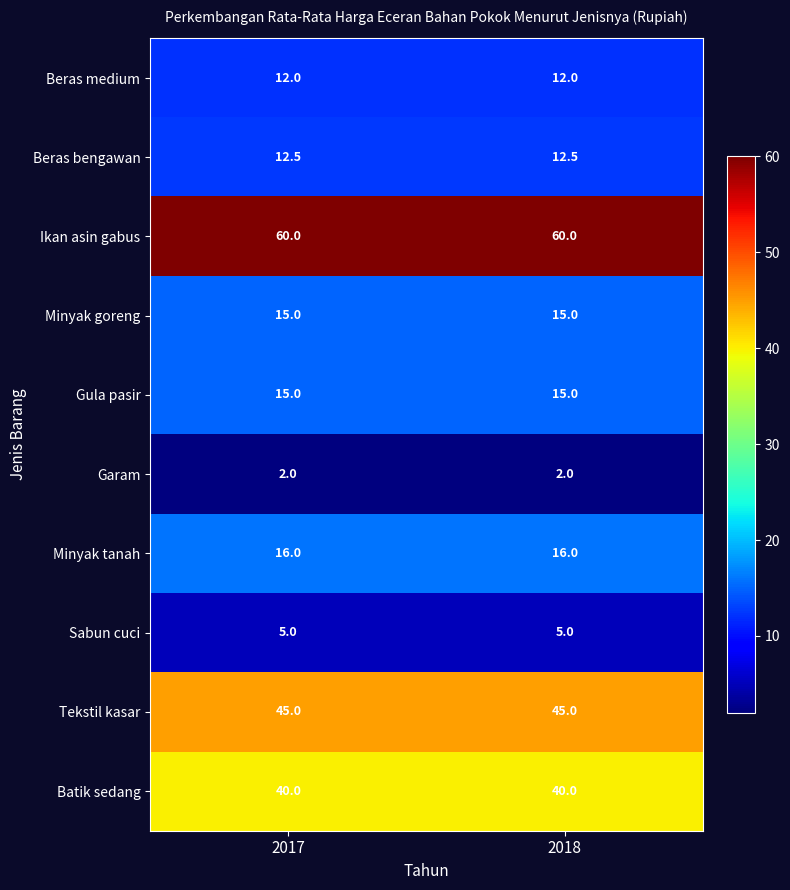

What is the total value across all series at 2017?

222.5